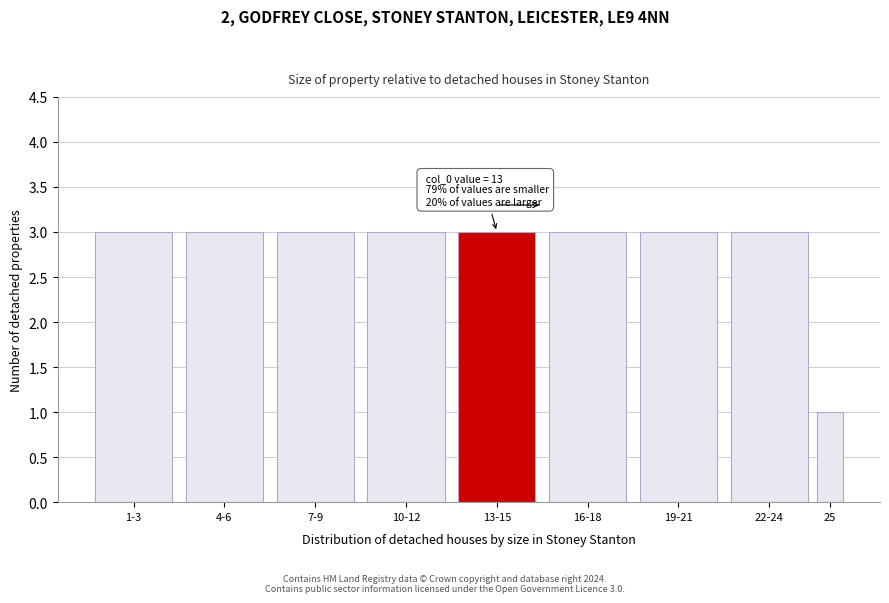

Reading left to right, transcribe all the data shown in this chart.

1-3=3	4-6=3	7-9=3	10-12=3	13-15=3	16-18=3	19-21=3	22-24=3	25=1